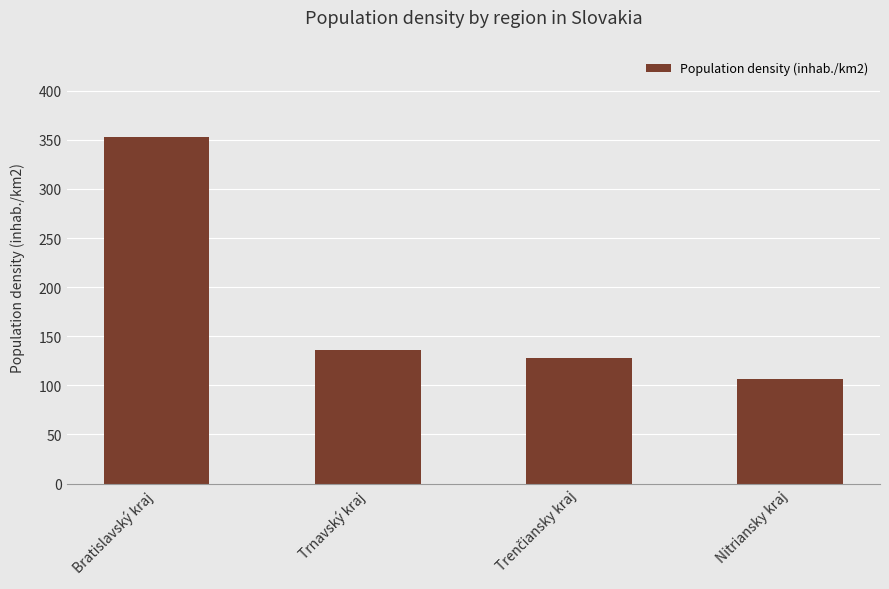

Which has a higher value, Nitriansky kraj or Bratislavský kraj?

Bratislavský kraj